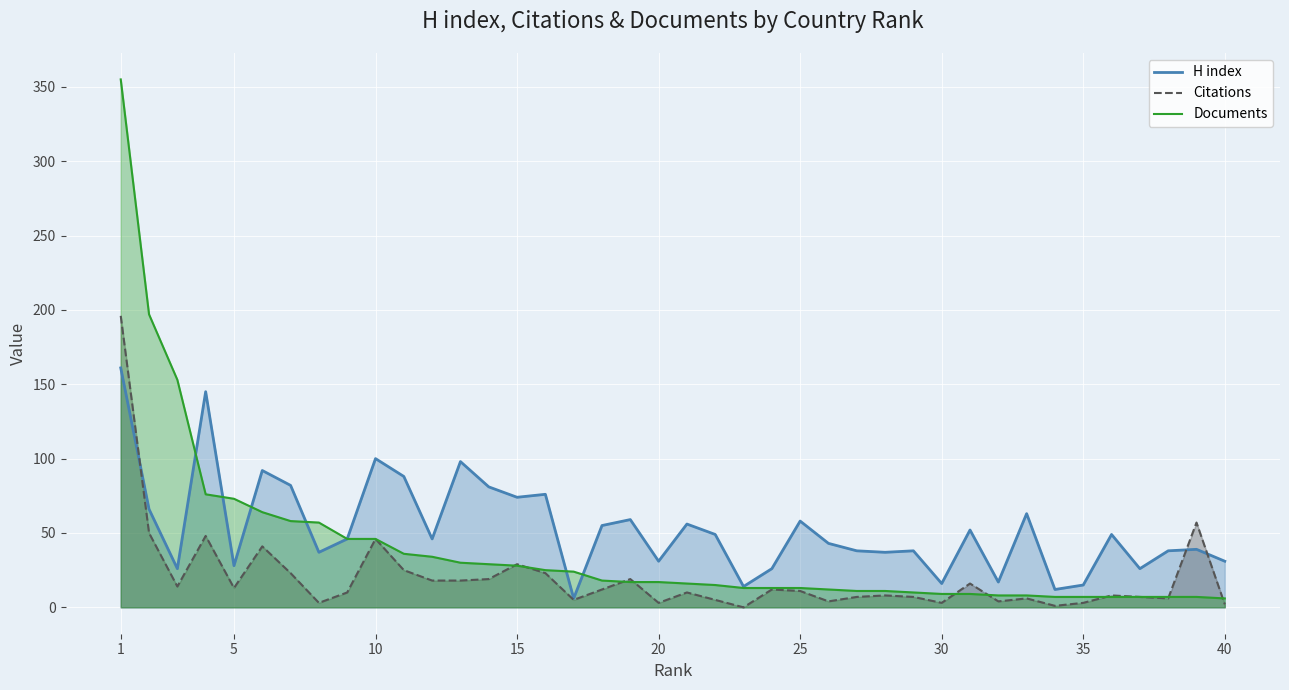

What is the greatest value displayed?

355